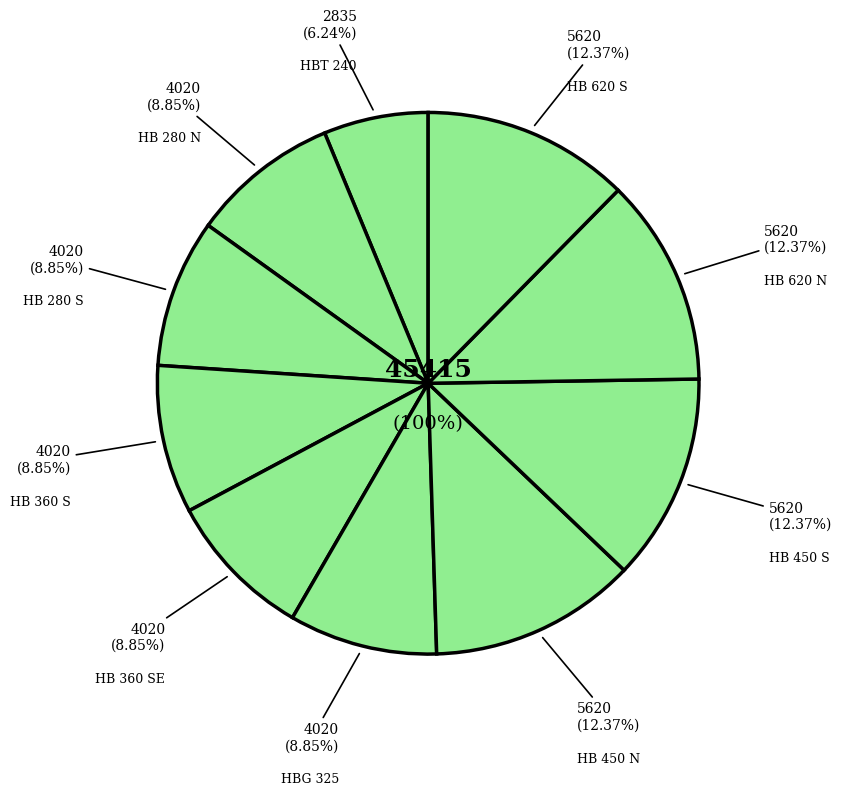

Count the number of slices in the pie.

10